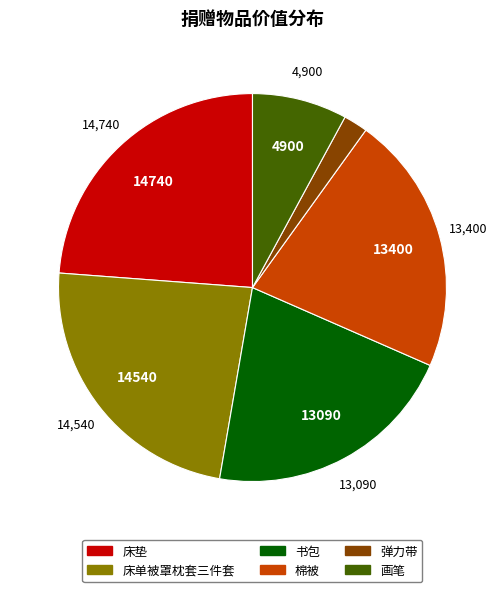

How many segments does this pie chart have?

6